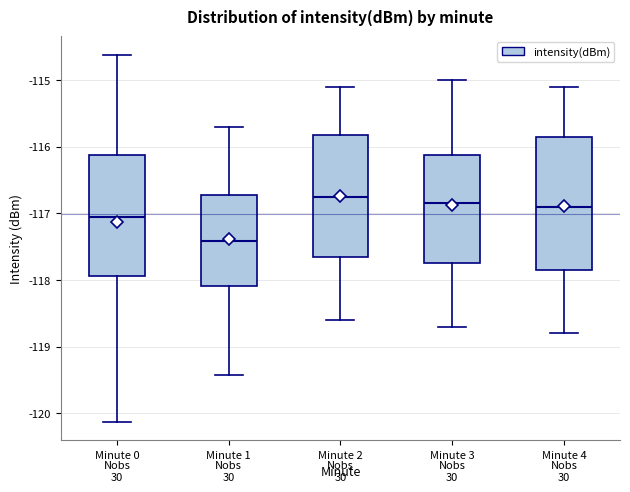

Reading left to right, transcribe this box plot: for each box, give where its median line is, the range the box spans, and where its two whiskers end, as read against the y-axis. The values are not printed on the chart, so give them approximately, as read against the axis.

Minute 0: median -117.1, box -117.9 to -116.1, whiskers -120.1 to -114.6
Minute 1: median -117.4, box -118.1 to -116.7, whiskers -119.4 to -115.7
Minute 2: median -116.7, box -117.6 to -115.8, whiskers -118.6 to -115.1
Minute 3: median -116.8, box -117.7 to -116.1, whiskers -118.7 to -115.0
Minute 4: median -116.9, box -117.8 to -115.8, whiskers -118.8 to -115.1